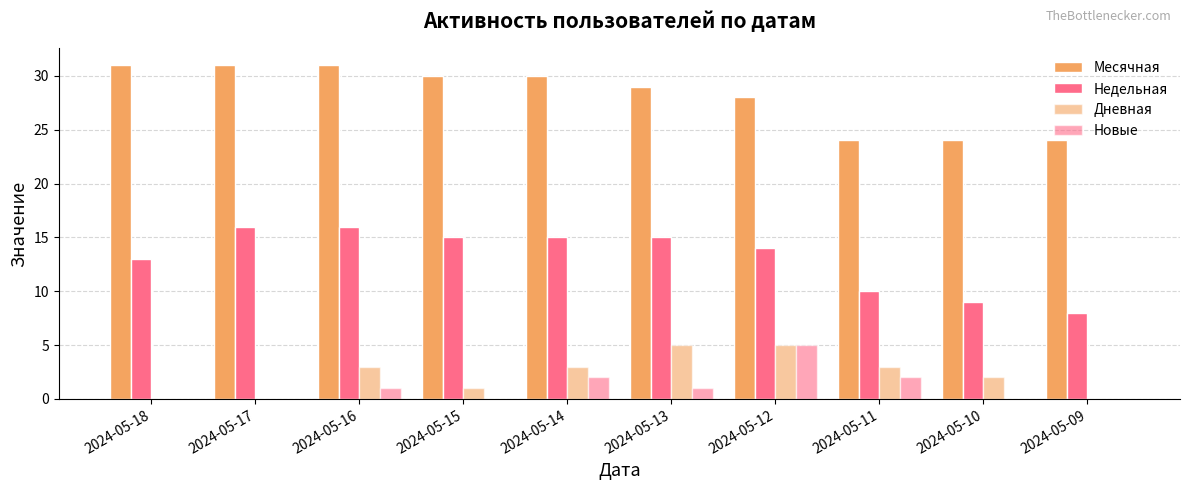

How many groups of bars are there?

10